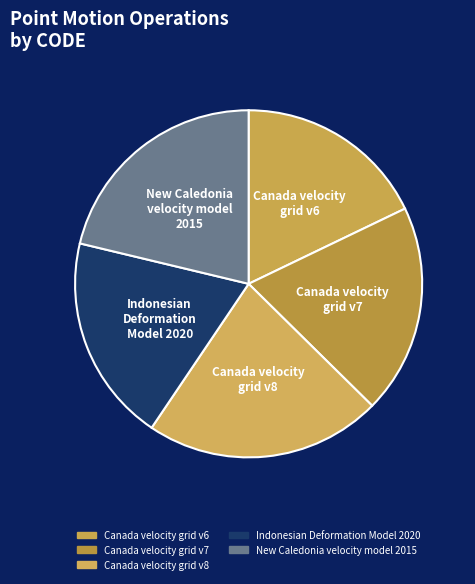

Do Canada velocity grid v7 and Indonesian Deformation Model 2020 together represent more than half of the pie?

No